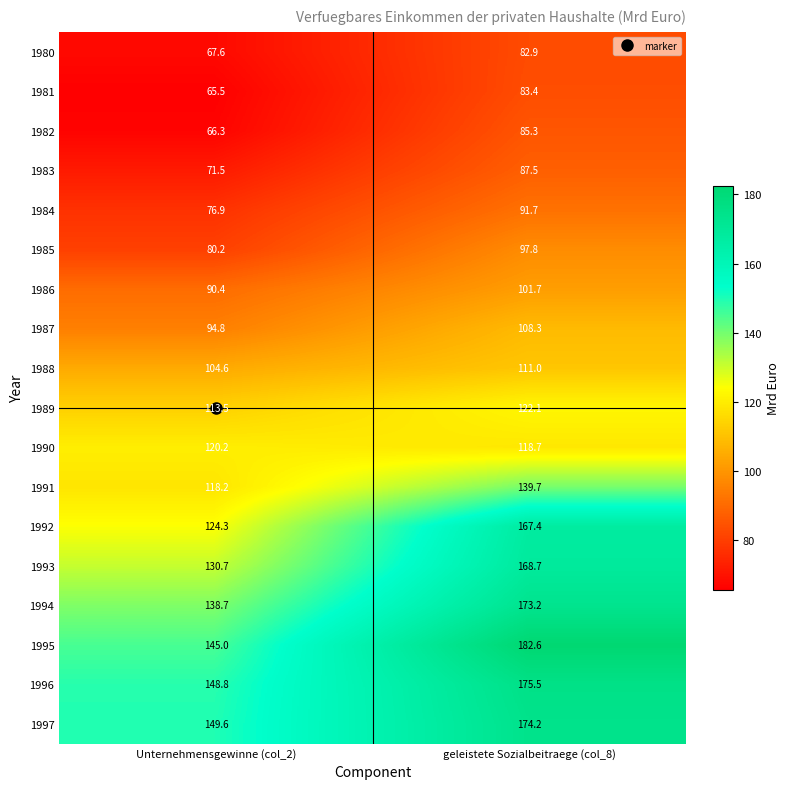

List the series in order of their peak value, lowest first.

1980, 1981, 1982, 1983, 1984, 1985, 1986, 1987, 1988, 1990, 1989, 1991, 1992, 1993, 1994, 1997, 1996, 1995